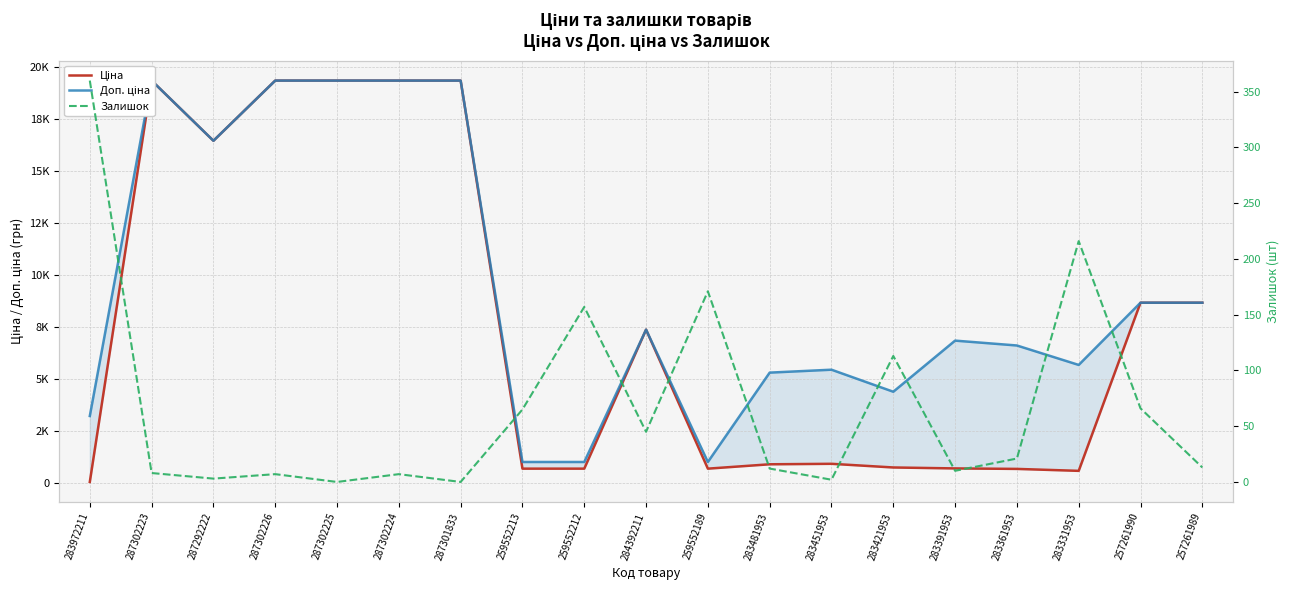

At which category does the chart reach its minimum across all series?

287302225